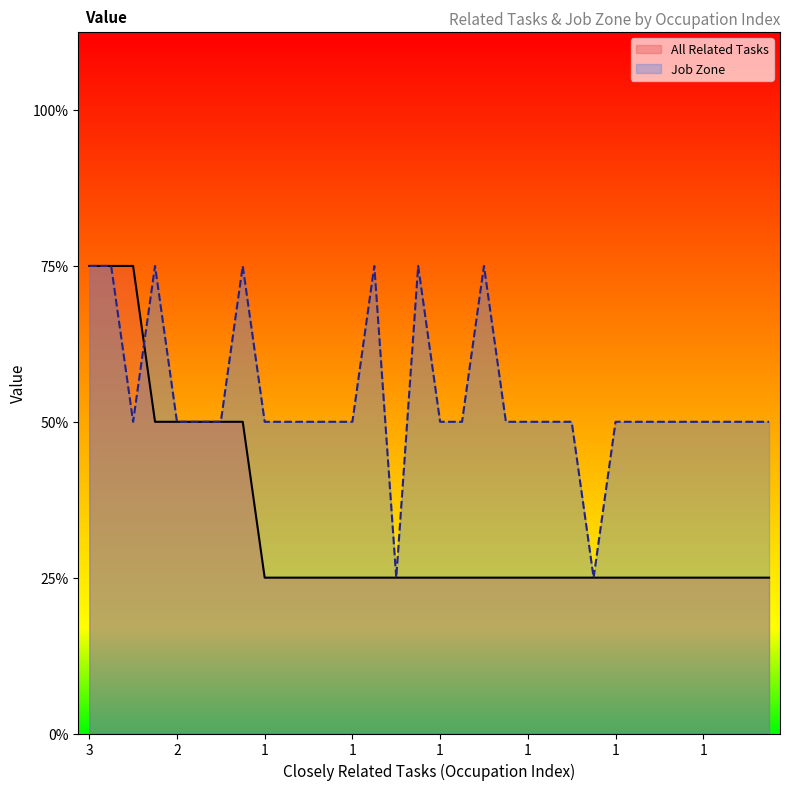

In Job Zone, how many points are lower than both neighbors (excluding endpoints)?

3